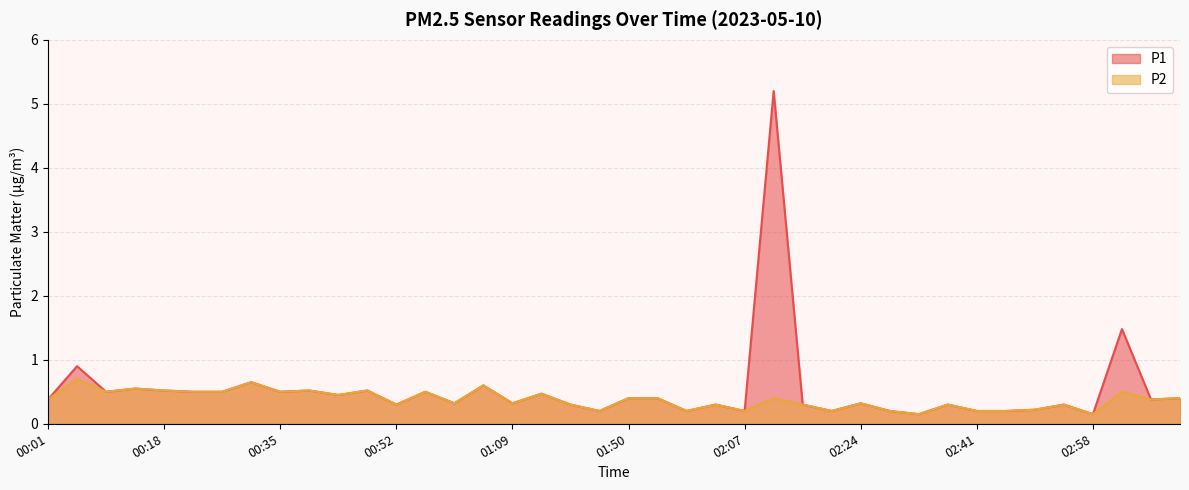

At how many categories does at least one series exceed 2?

1